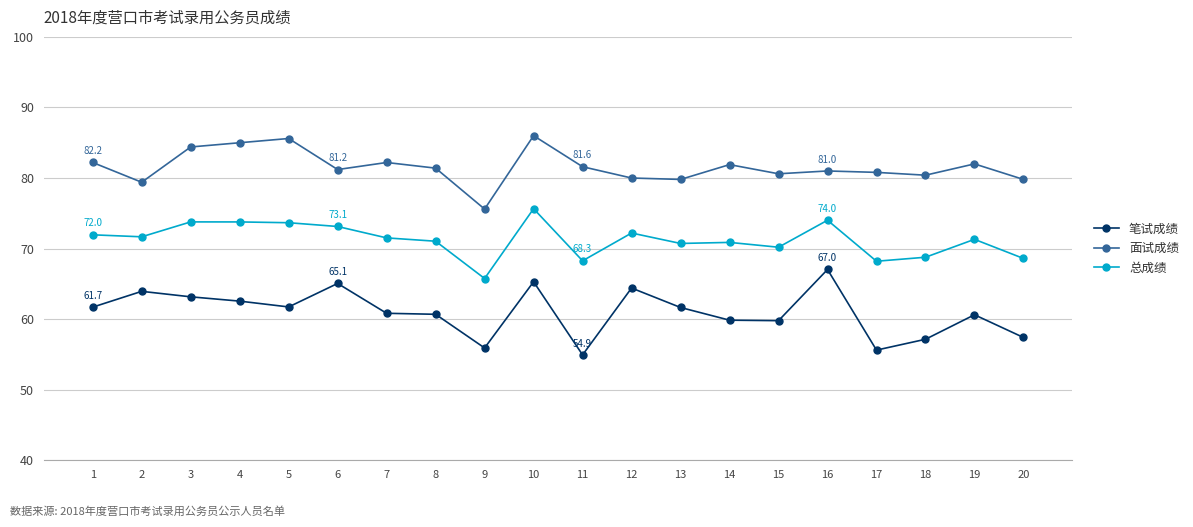

What is the difference between the highest and lowest values at 15?

20.8